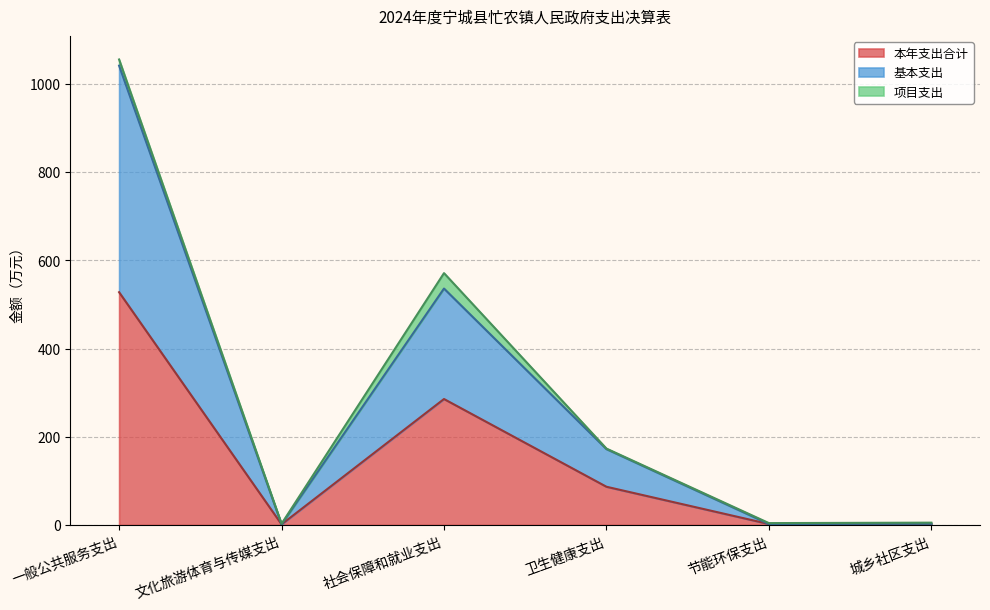

Read the 本年支出合计 value at 文化旅游体育与传媒支出.

1.3